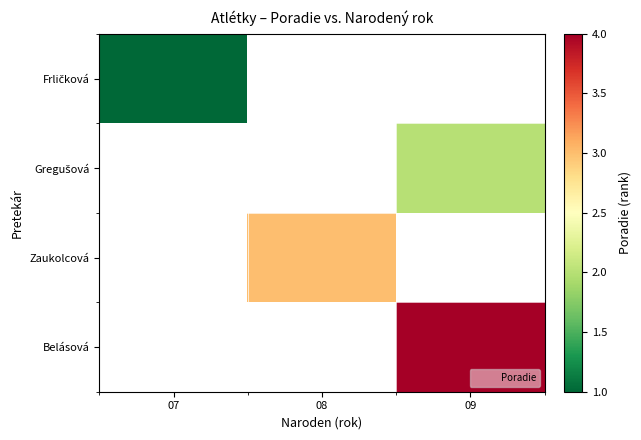

Between 09 and 07, which is larger?

07